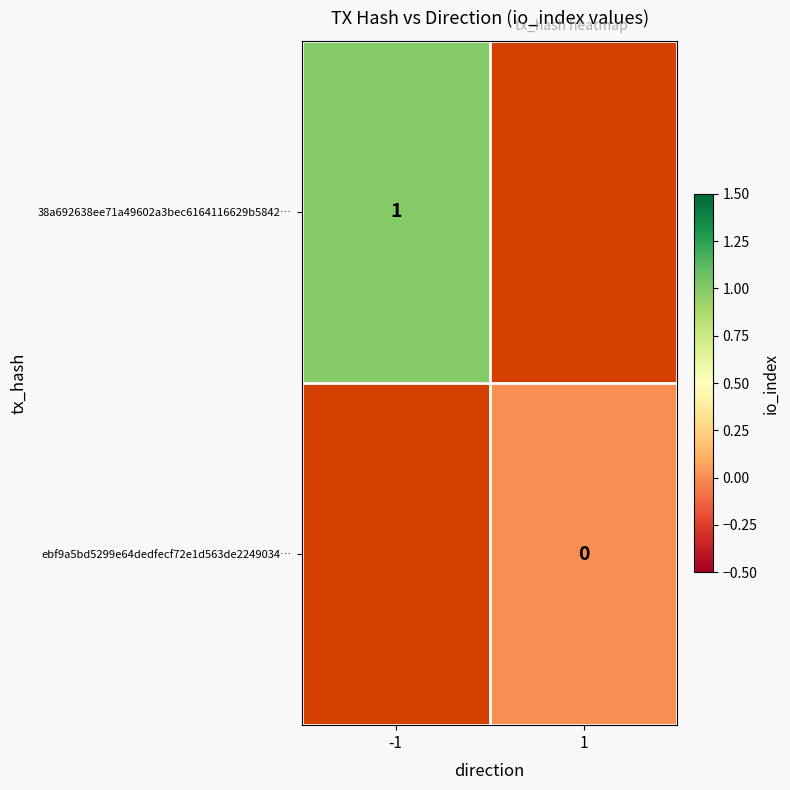

The value of 38a692638ee71a49602a3bec6164116629b5842… at -1 is 1.6. True or false?

False